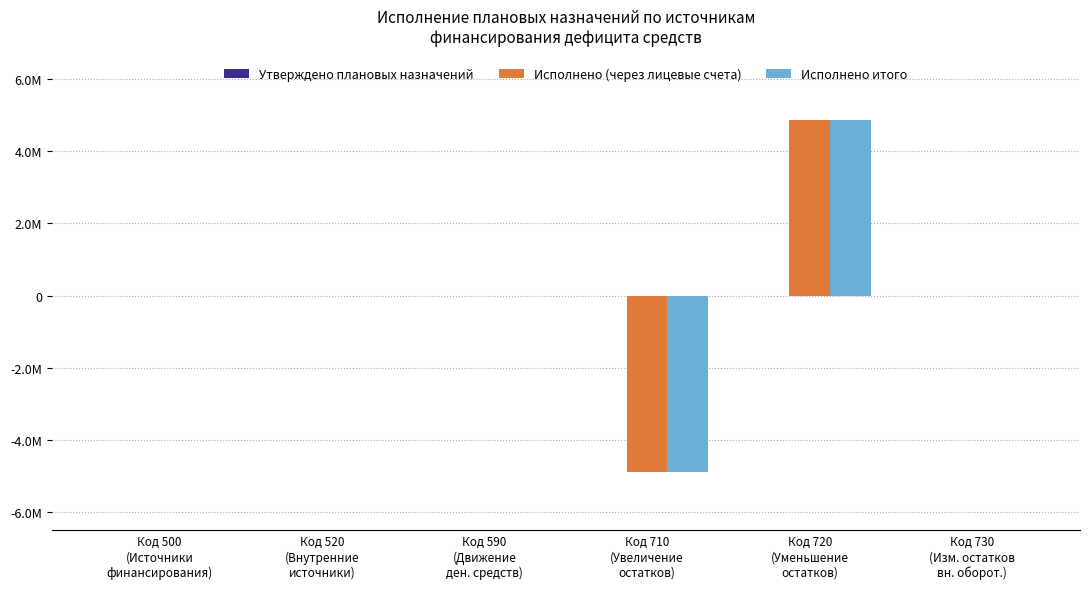

What is the highest value of the Исполнено (через лицевые счета) series?

4878343.5